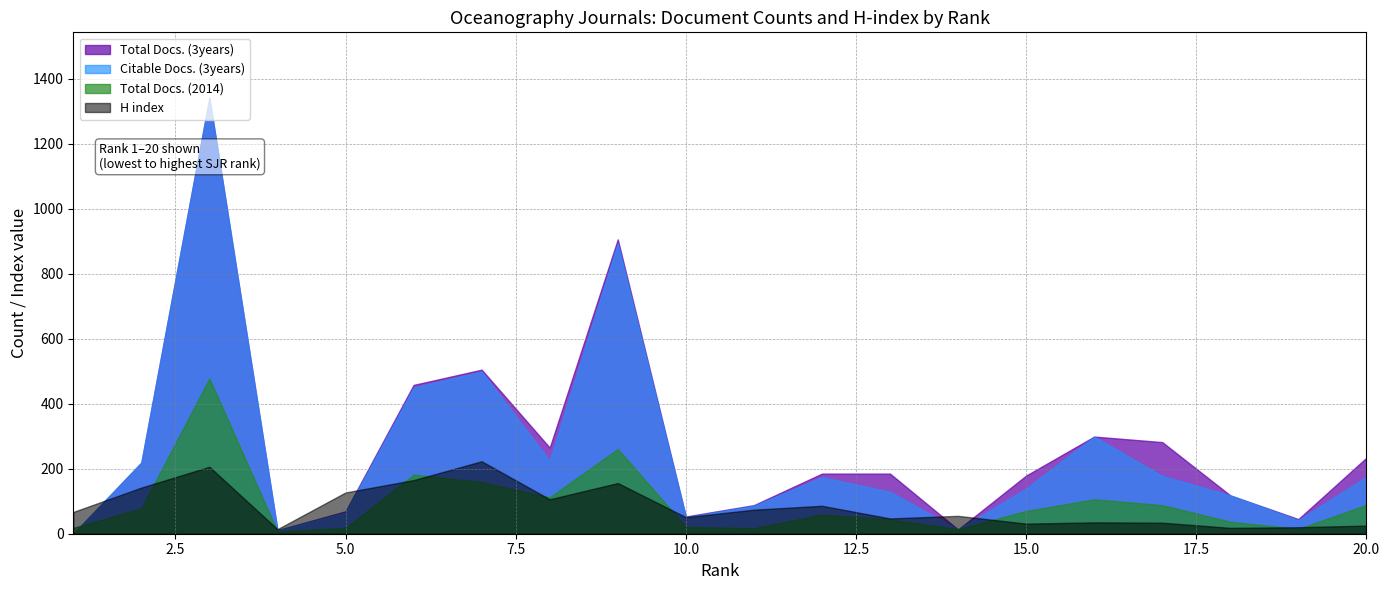

At which label is Total Docs. (3years) closest to 671?

7